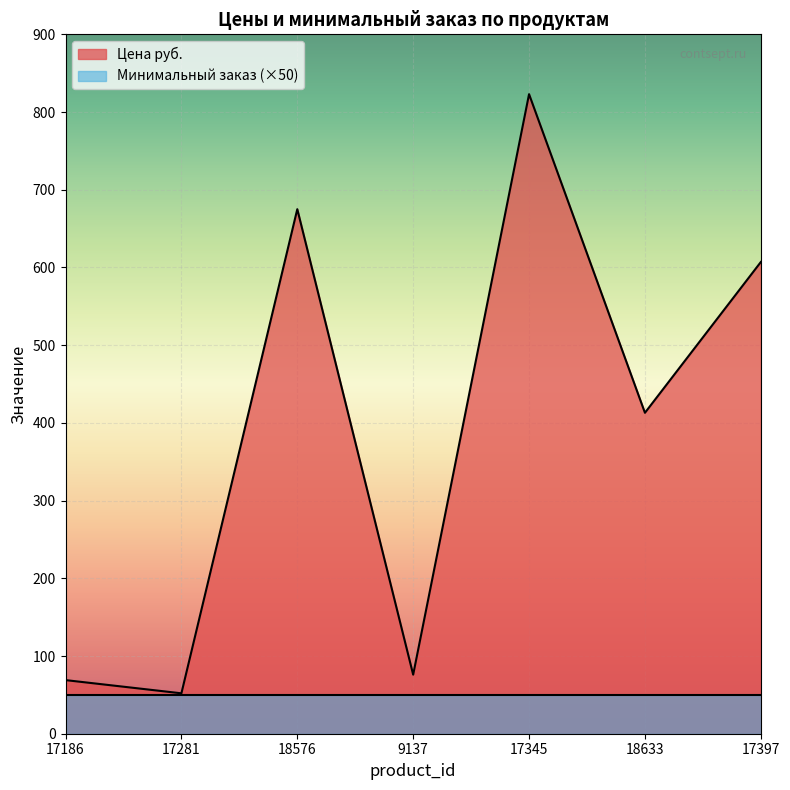

At which category does the data reach its first local valley?

17281